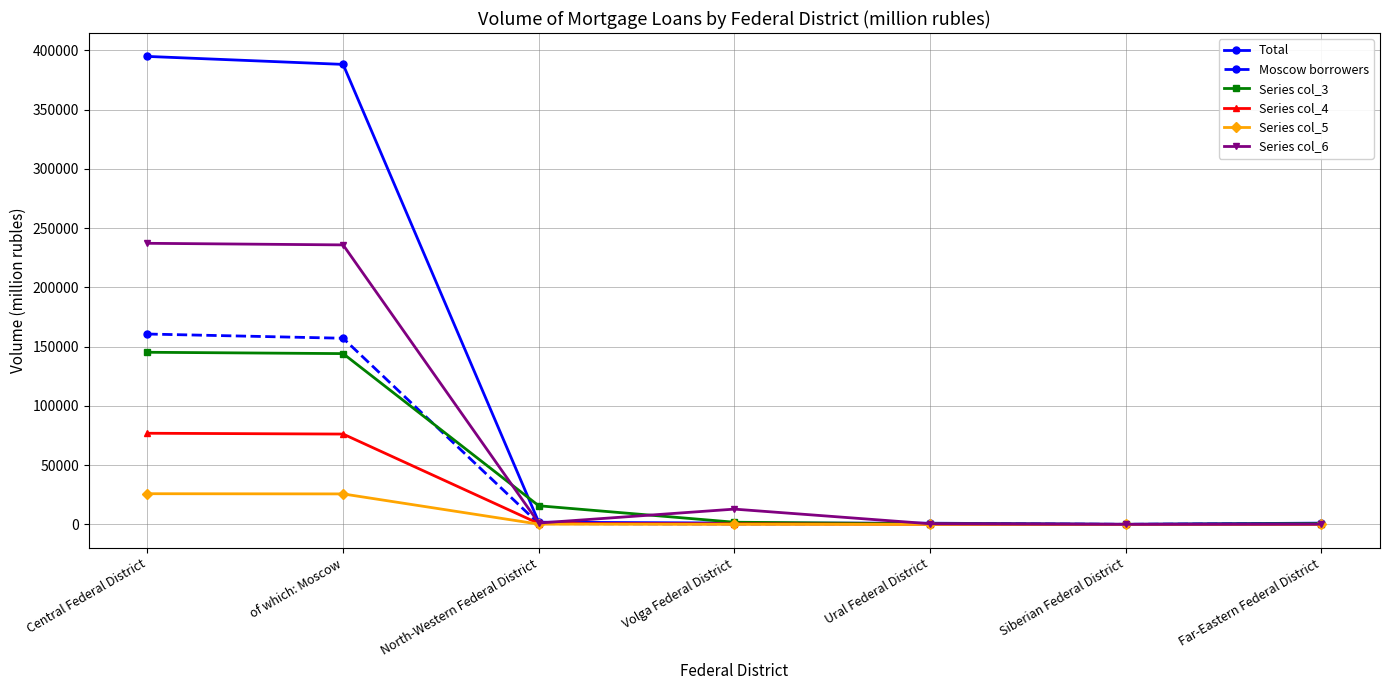

What is the label of the 4th point from the left?

Volga Federal District